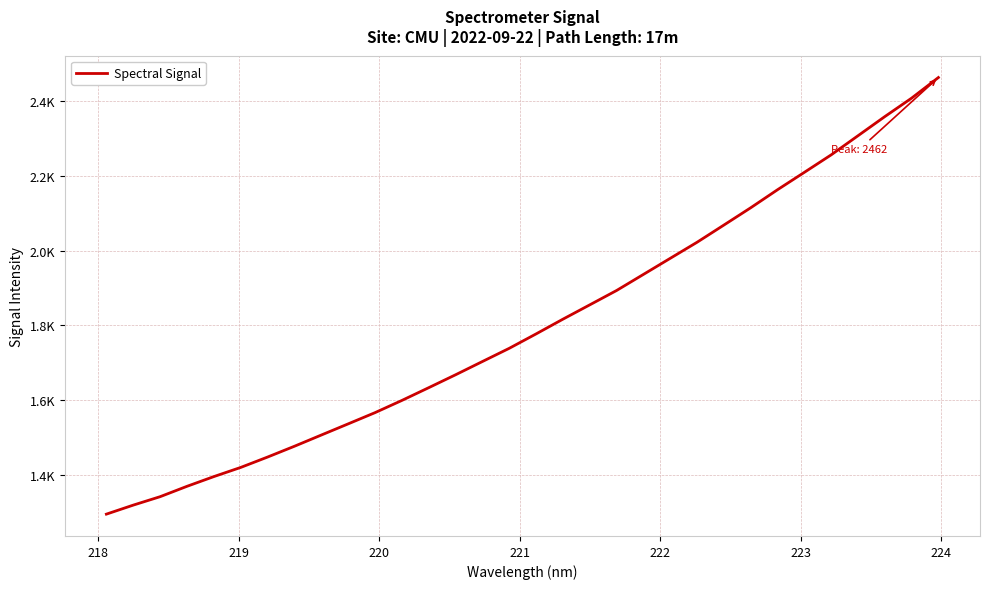

Is this an area chart (filled region under the line)?

No